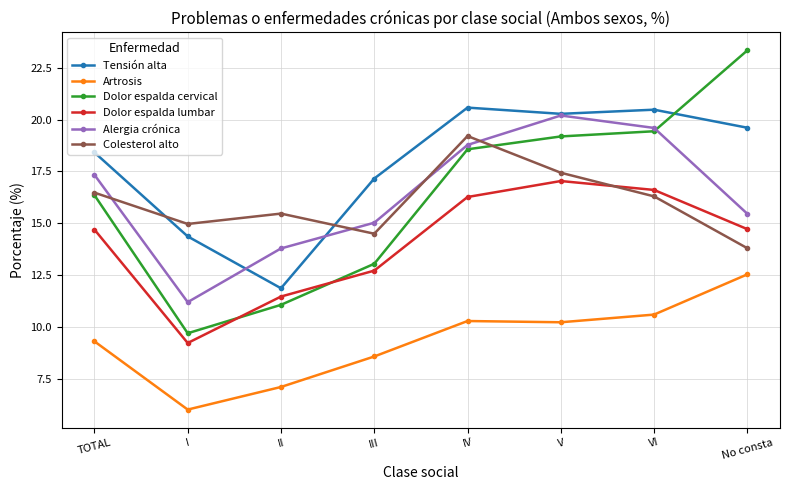

At which category does the chart reach its minimum across all series?

I